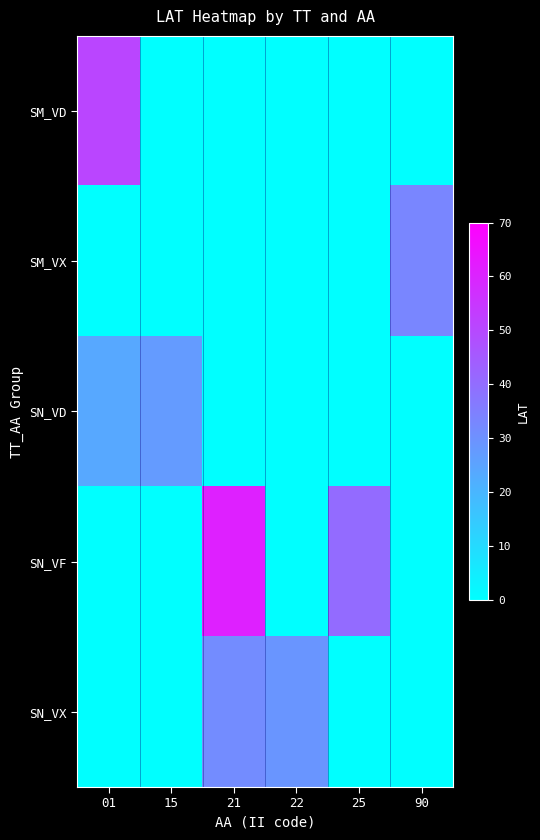

Rank the series by their maximum value, from lowest to highest.

SN_VD, SN_VX, SM_VX, SM_VD, SN_VF